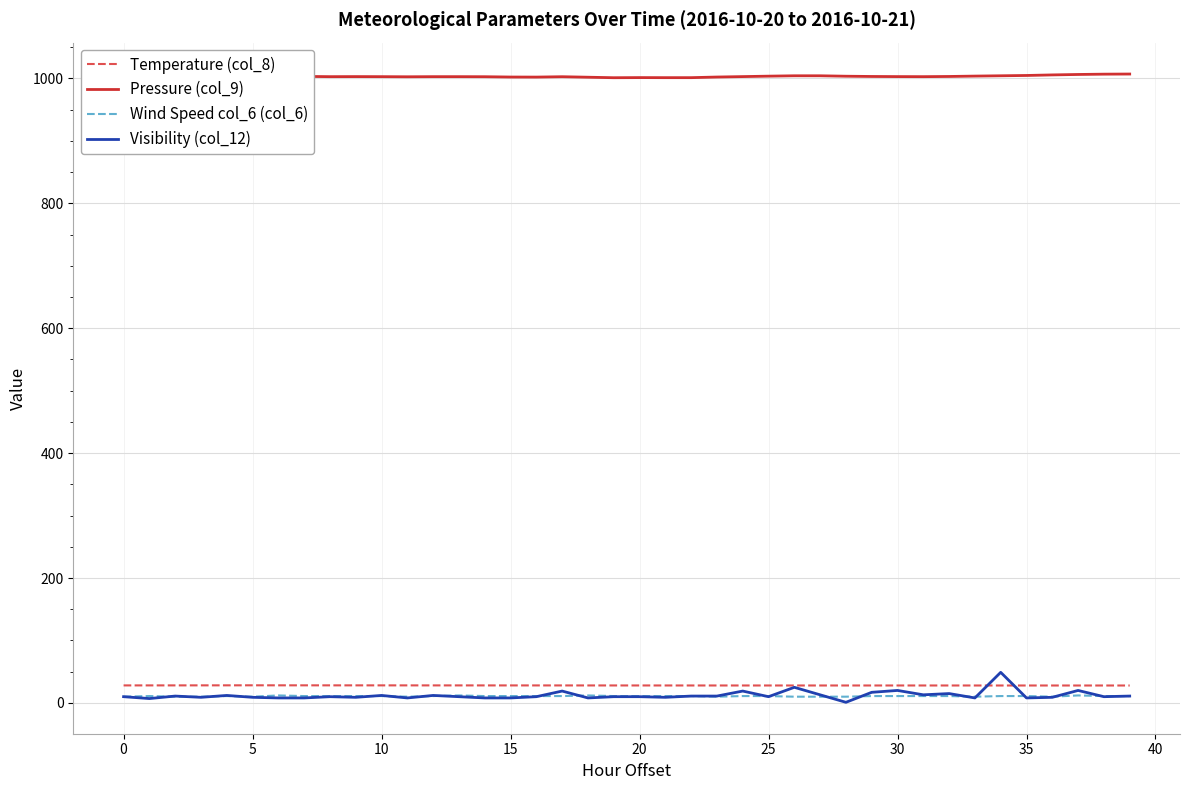

Which series has the widest spread of values?

Visibility (col_12)